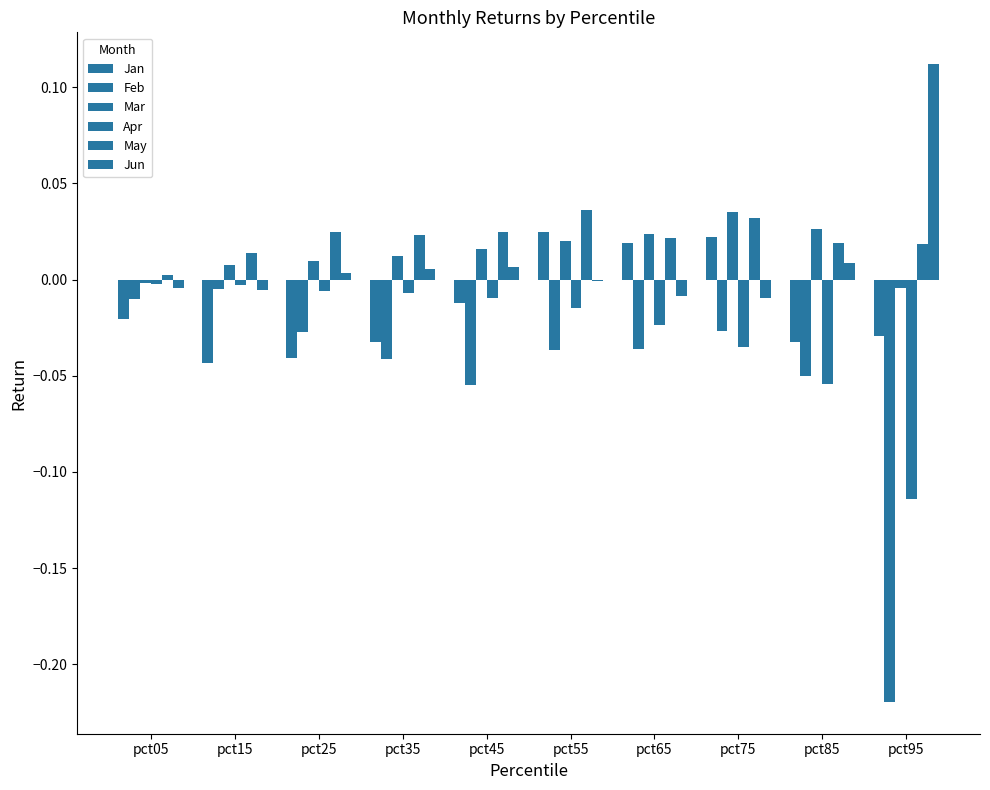

How many distinct data groups are displayed?

6